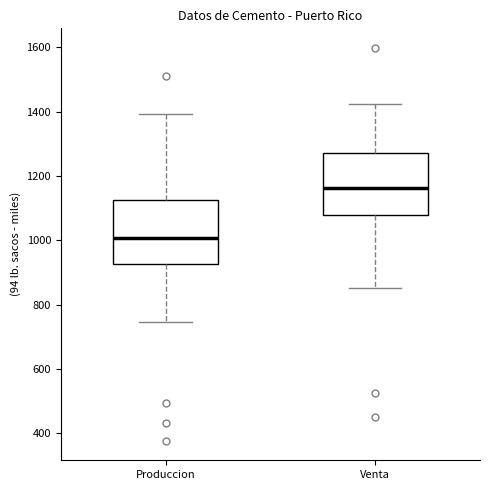

Which box has the highest median line?

Venta